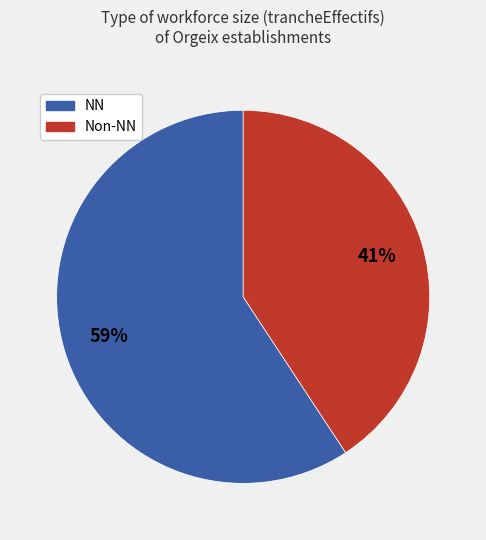

How many segments does this pie chart have?

2